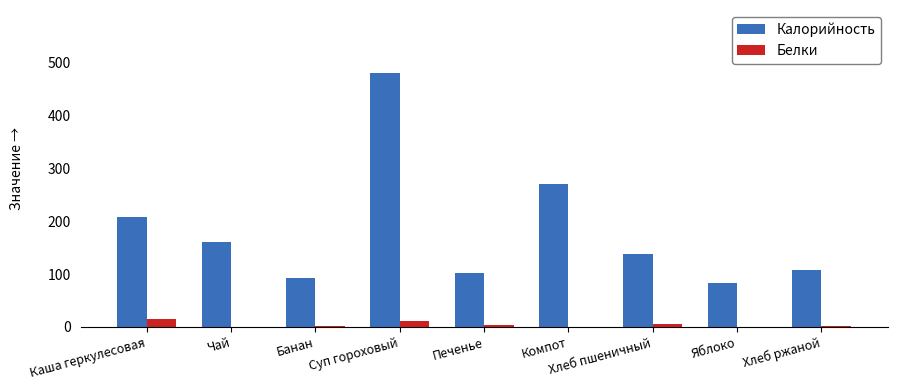

Which category has the highest value across all series?

Суп гороховый